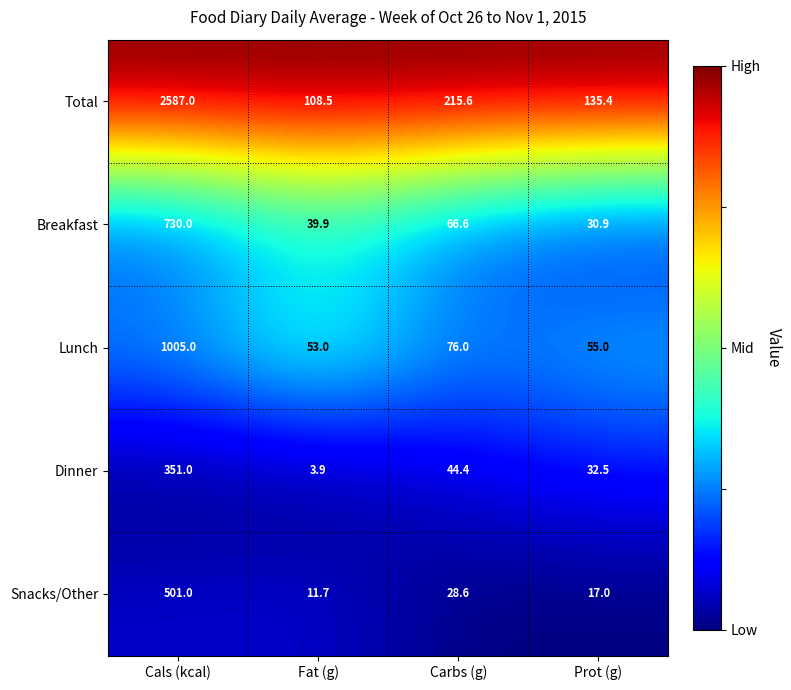

Rank the series by their maximum value, from highest to lowest.

Total, Lunch, Breakfast, Snacks/Other, Dinner